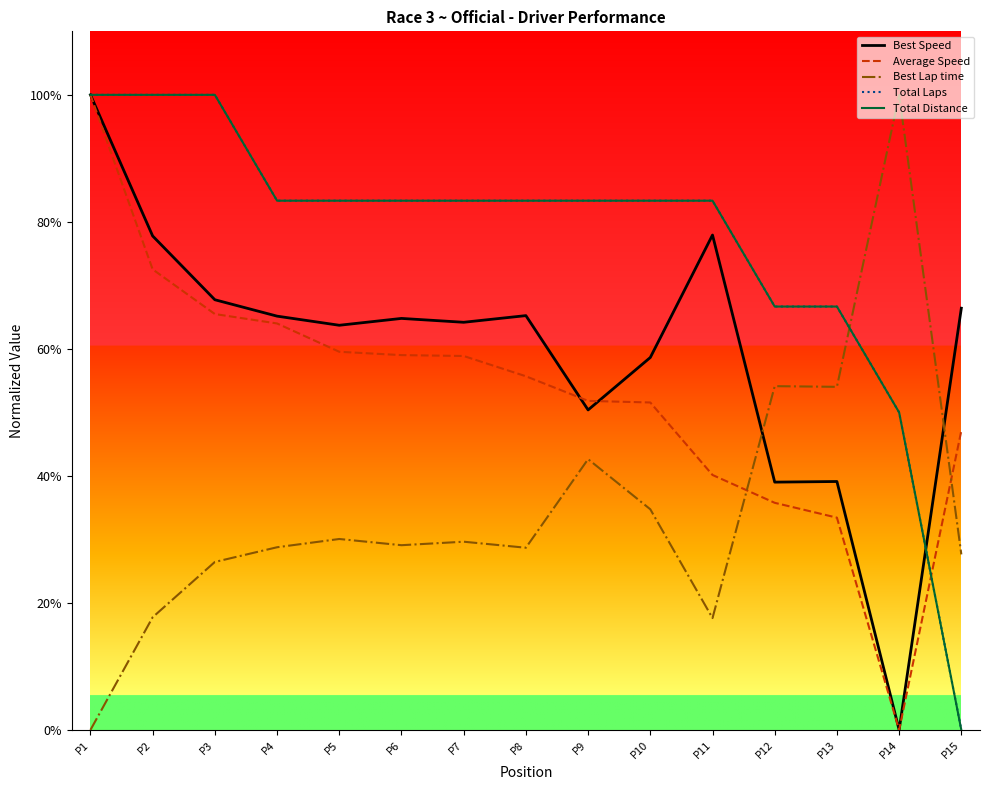

Does the chart display data point markers on the line(s)?

No